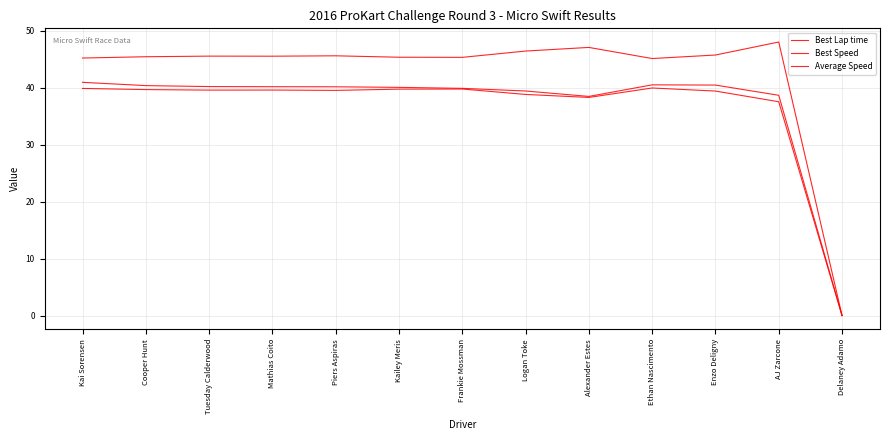

How many lines are shown in the chart?

3